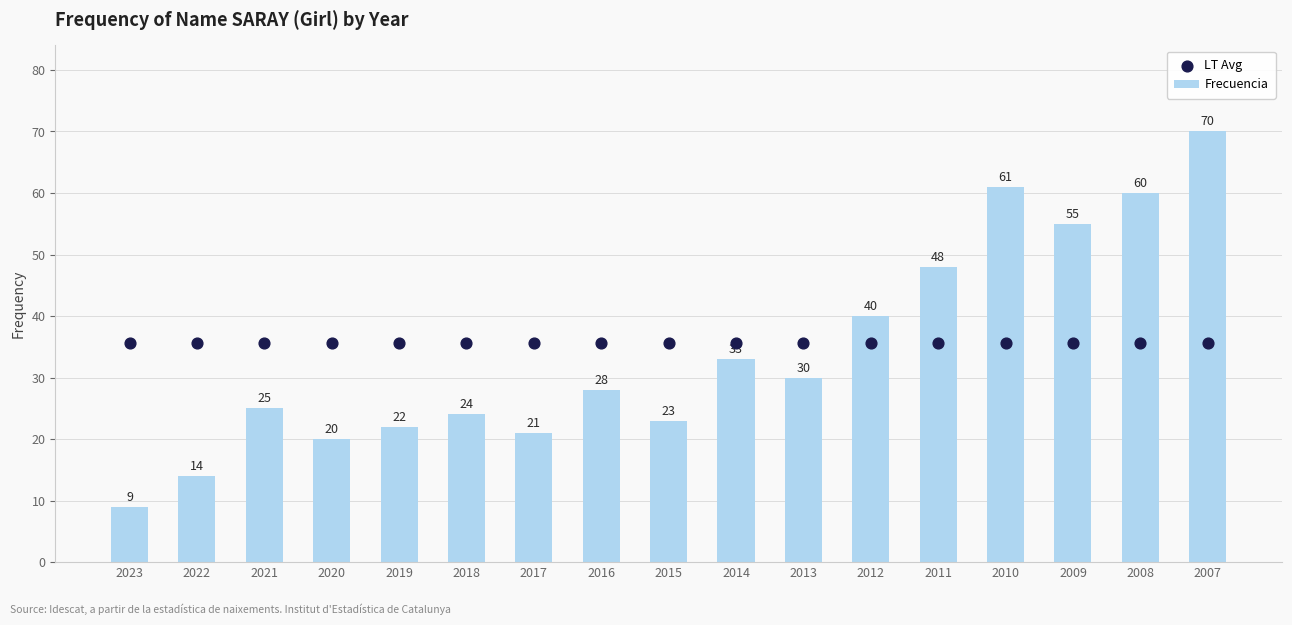

At how many categories does at least one series exceed 62?

1